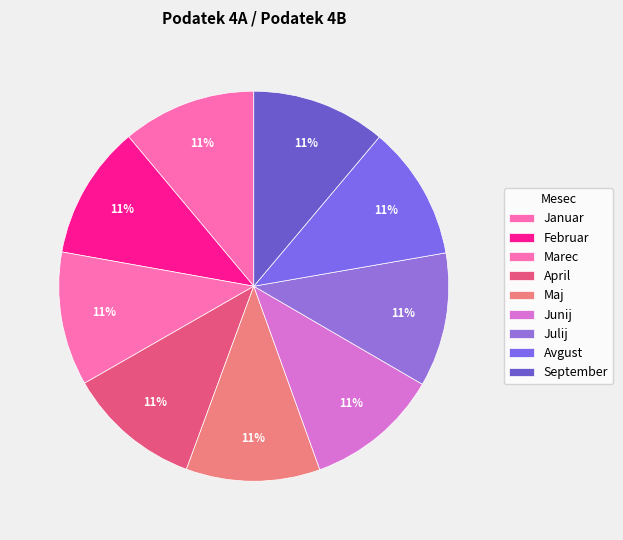

To the nearest percent, what portion does Marec represent?

11%